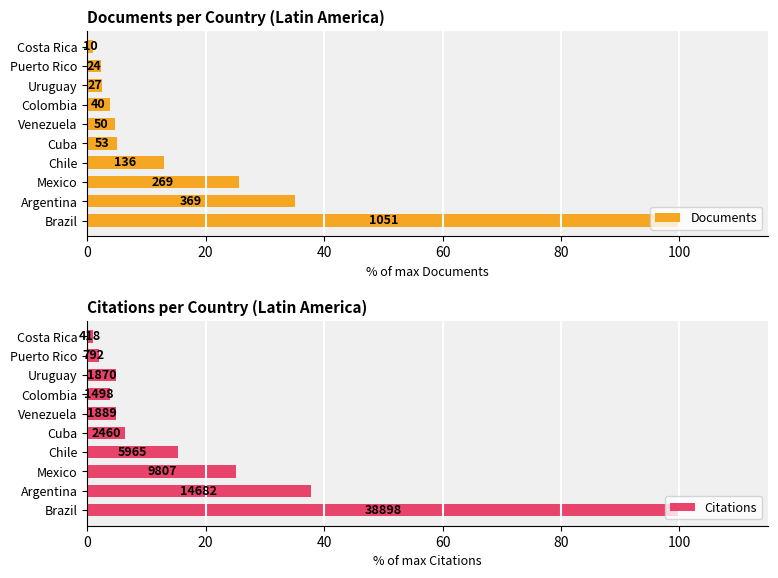

Reading right to left, transcribe all the data shown in this chart.

Documents: 1.0	2.3	2.6	3.8	4.8	5.0	12.9	25.6	35.1	100.0
Citations: 1.1	2.0	4.8	3.9	4.9	6.3	15.3	25.2	37.7	100.0